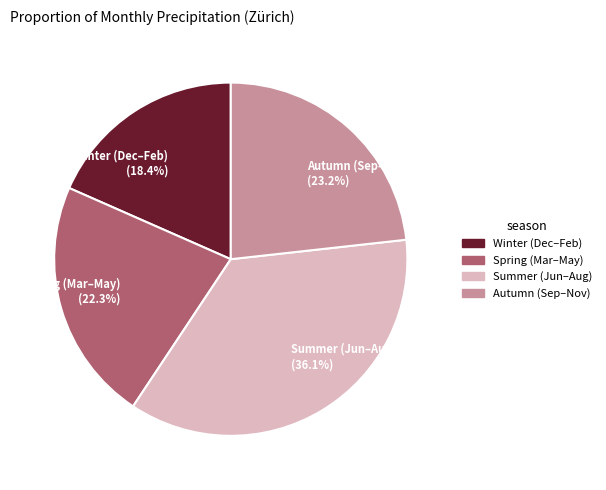

Rank the categories by value from lowest to highest.

Winter (Dec–Feb) (18.4%), Spring (Mar–May) (22.3%), Autumn (Sep–Nov) (23.2%), Summer (Jun–Aug) (36.1%)